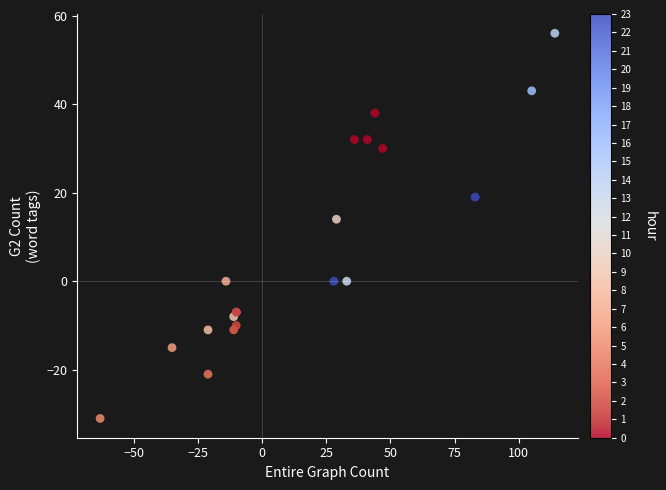

What Y value in the scatter plot is closest to 12?

14